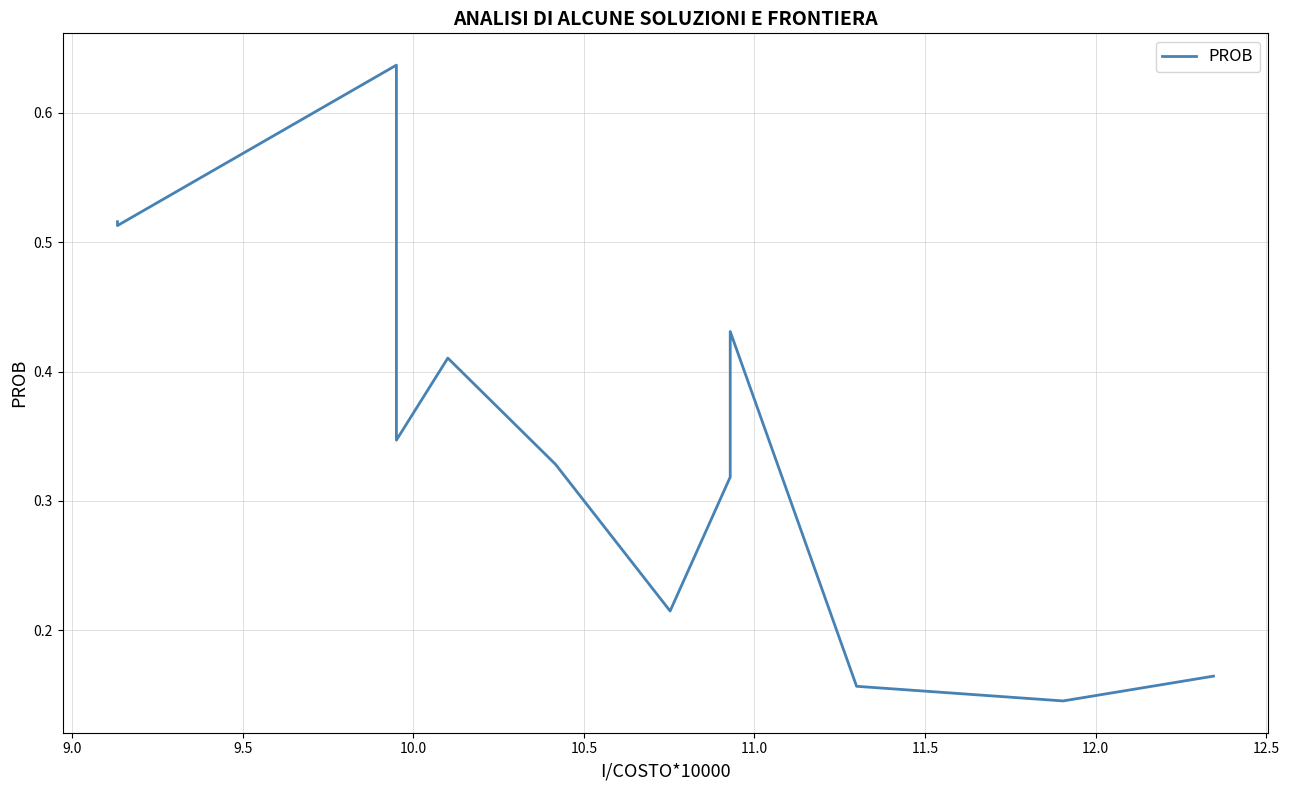

What is the difference between the second highest and minimum values?

0.4